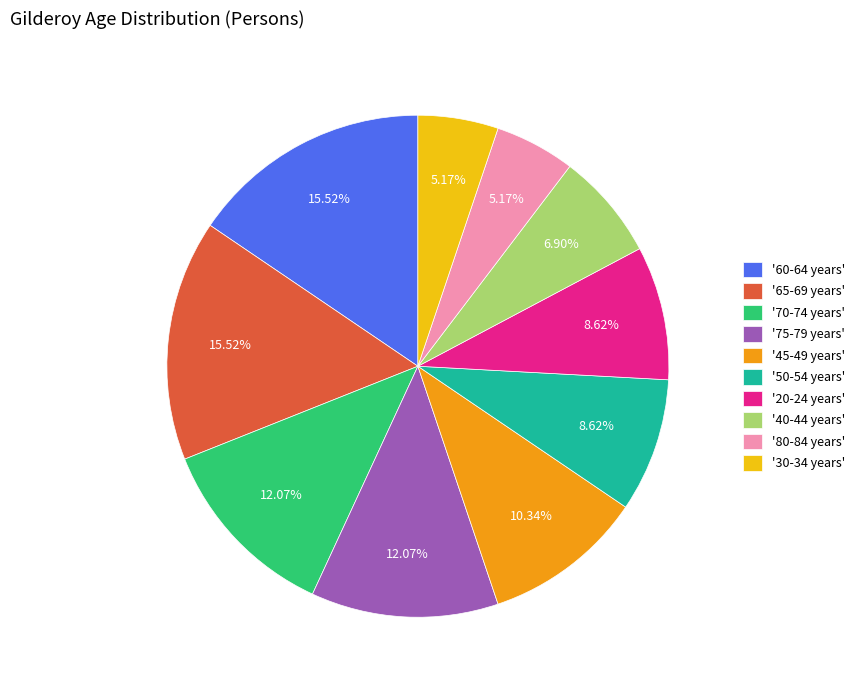

Which has a higher value, '80-84 years' or '70-74 years'?

'70-74 years'